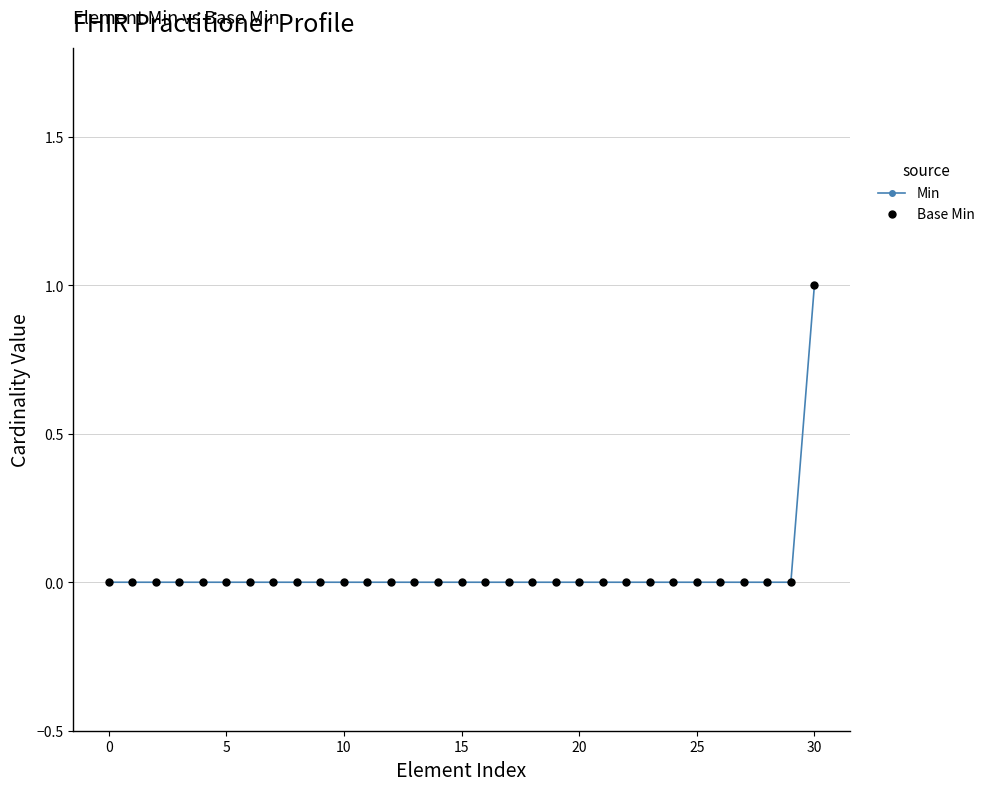

What is the label of the 17th point from the left?

16